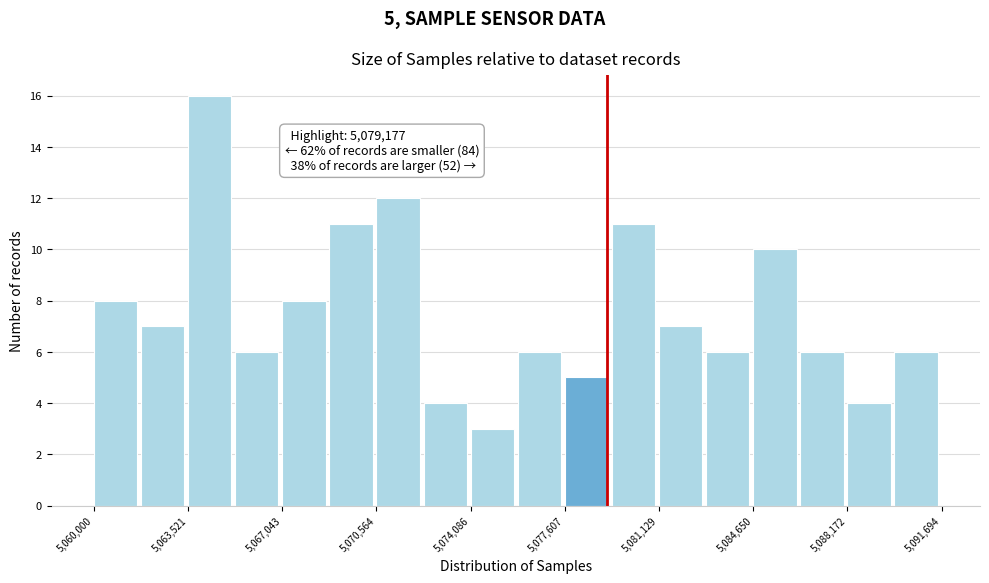

Around what value on the x-axis is the tallest bar? Give the approximate position of its centre, as read against the axis.

5064500